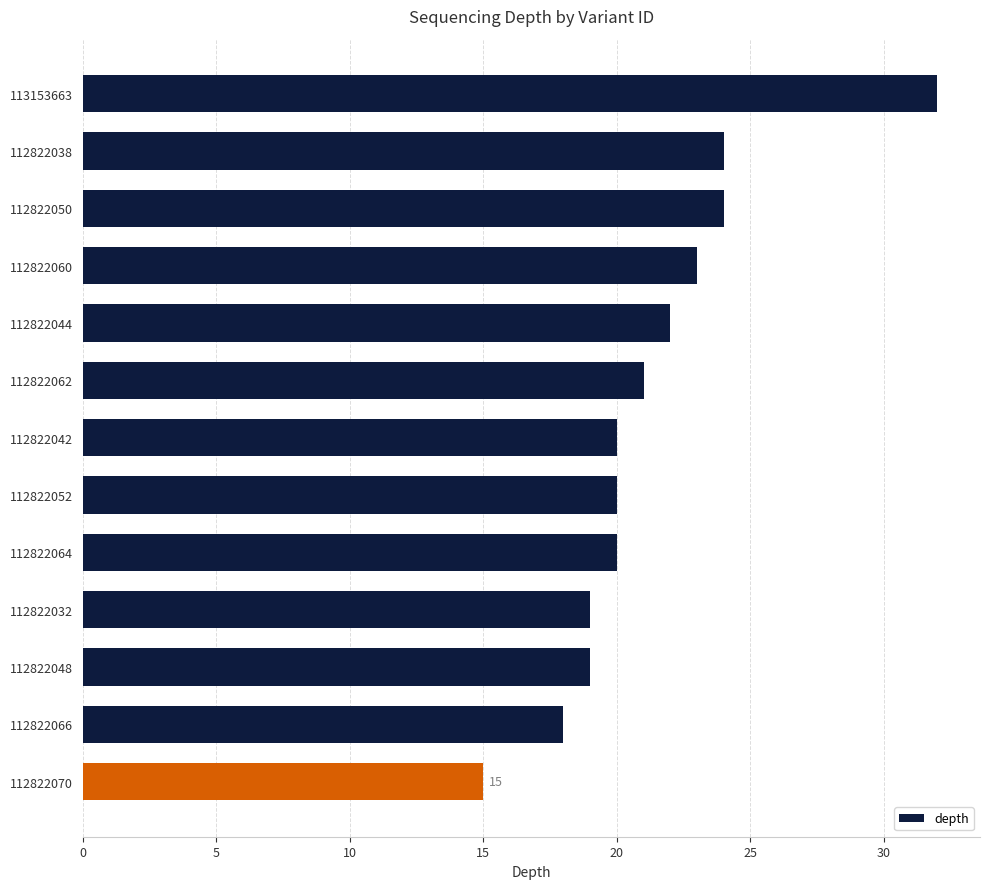

Which has a higher value, 112822052 or 112822066?

112822052